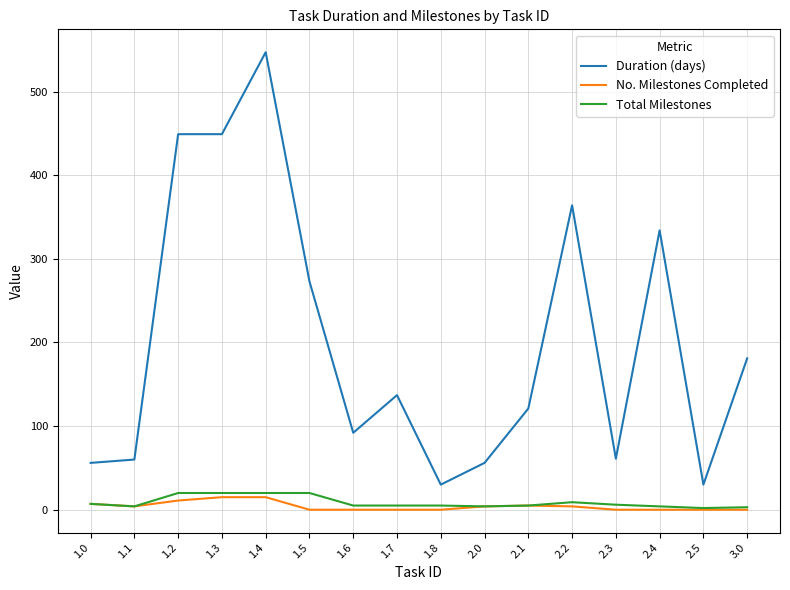

The value of Duration (days) at 1.7 is 137. True or false?

True